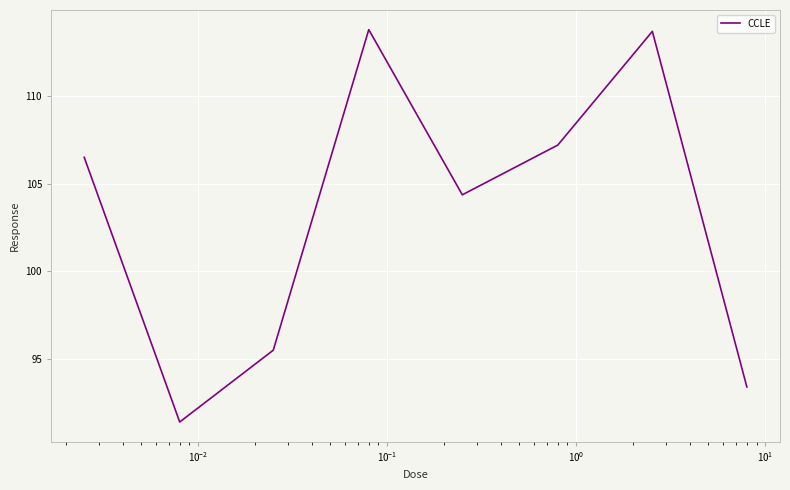

What is the sum of all values?

825.9